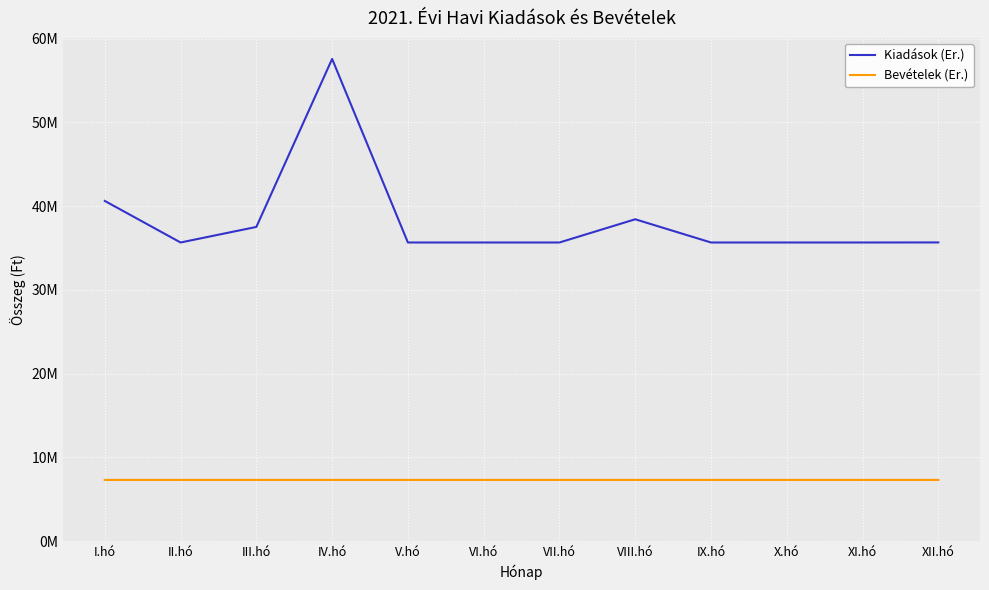

Is the value of Kiadások (Er.) at VII.hó greater than the value of Bevételek (Er.) at VII.hó?

Yes